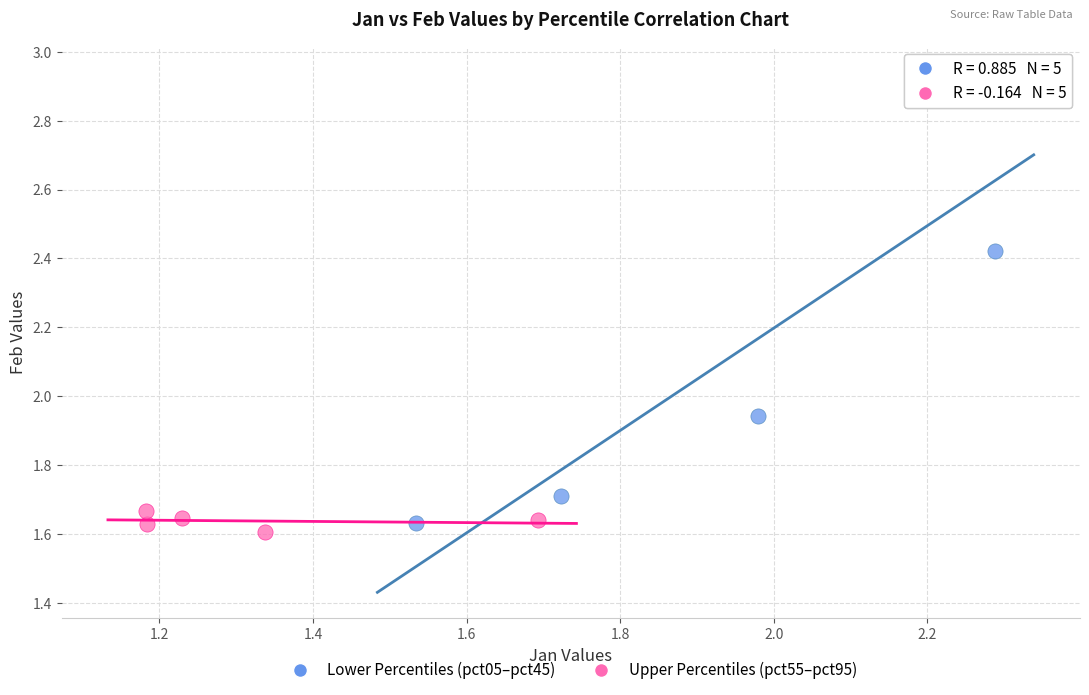

Which series contains the highest Y value?

Lower Percentiles (pct05–pct45)